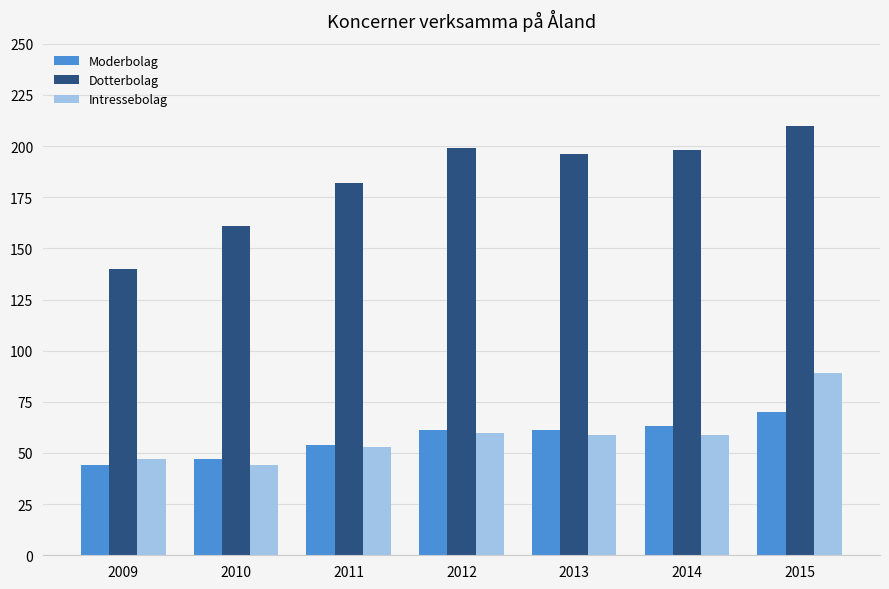

Is the value of Intressebolag at 2013 greater than the value of Moderbolag at 2015?

No